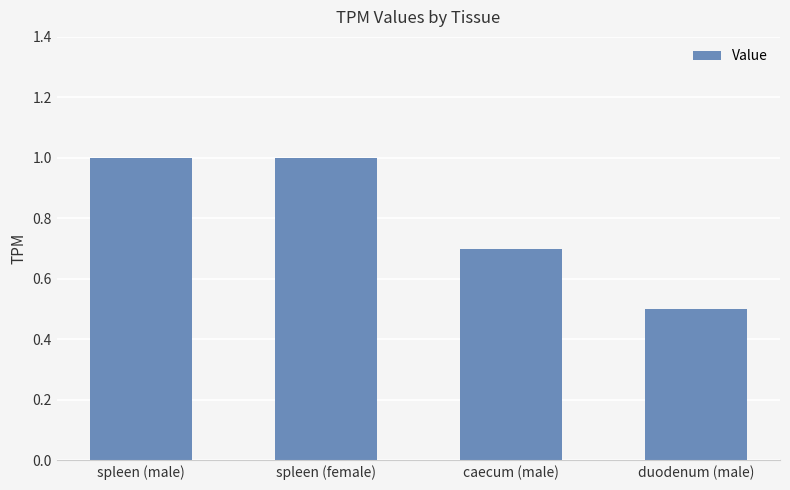

Count the number of data series in this chart.

1